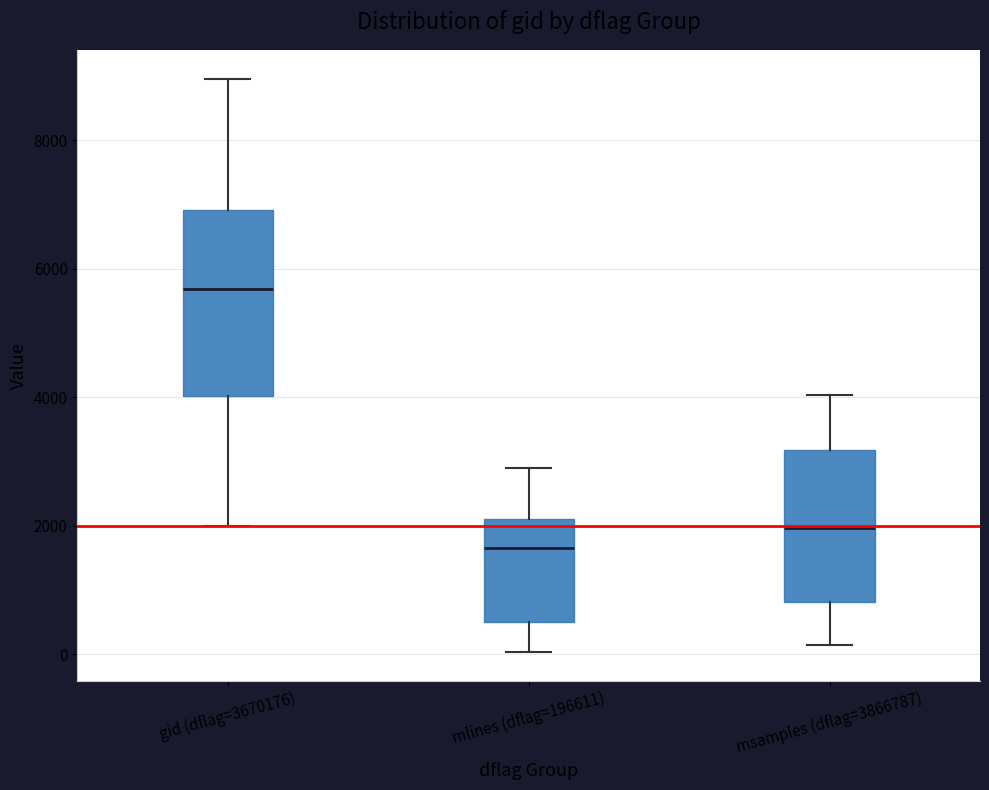

Reading left to right, read every box against the y-axis: the position of its median line, the range the box covers, and the ends of its whiskers. The values are not printed on the chart, so give them approximately, as read against the axis.

gid (dflag=3670176): median 5600, box 4000 to 7000, whiskers 2000 to 9000
mlines (dflag=196611): median 1600, box 600 to 2000, whiskers 0 to 3000
msamples (dflag=3866787): median 2000, box 800 to 3200, whiskers 200 to 4000